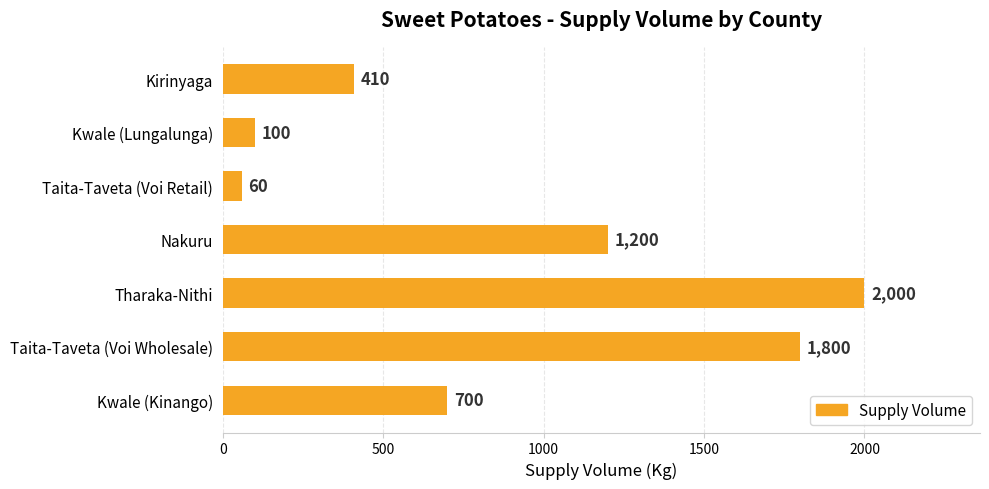

How many values are below 700?

3